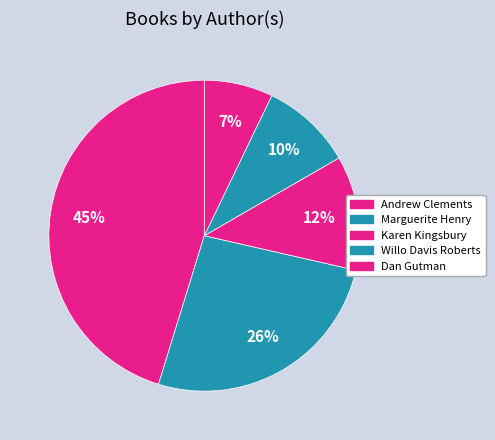

How many segments does this pie chart have?

5